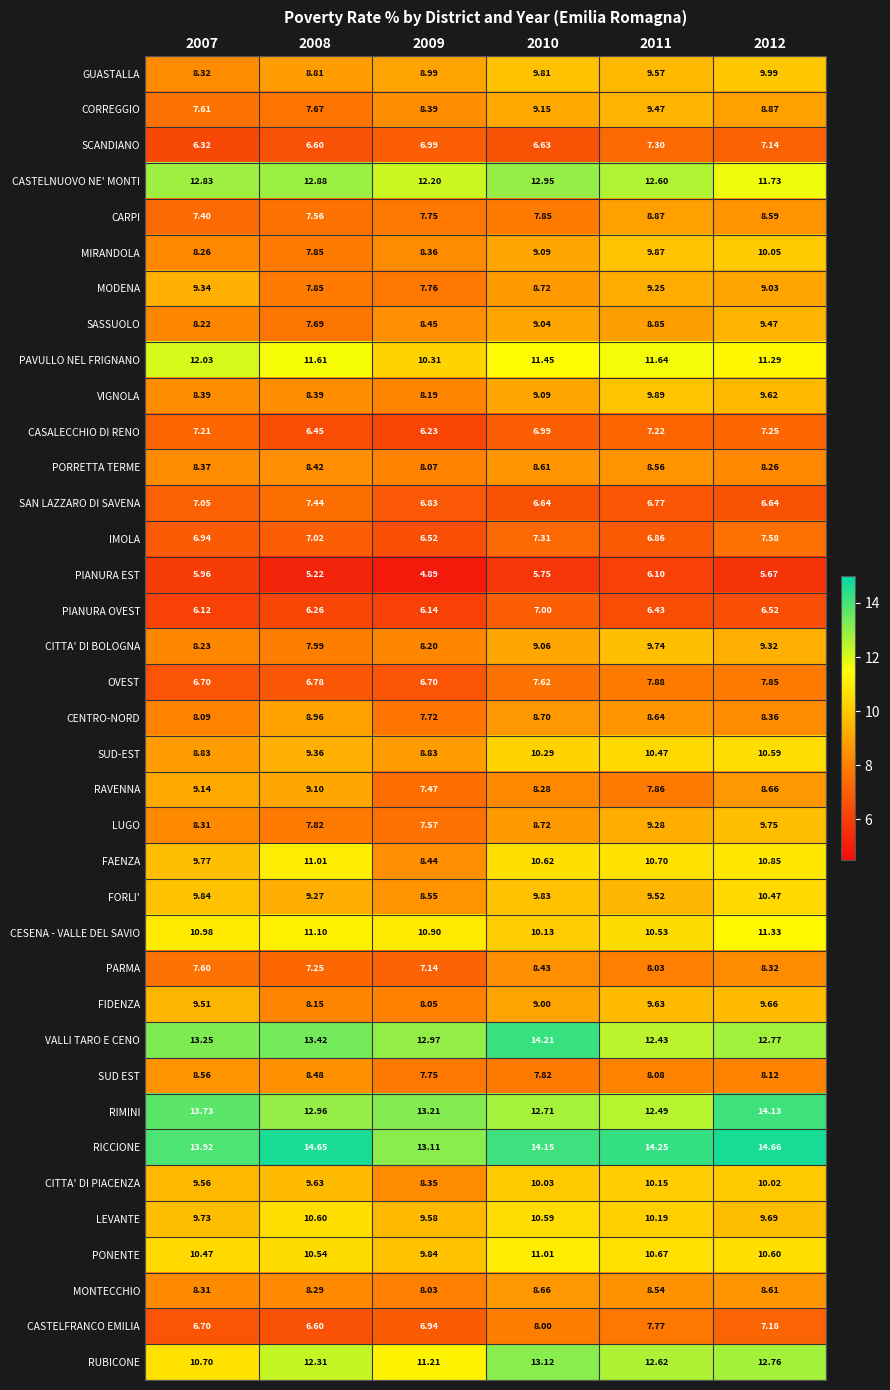

Which series has the largest total across all categories?

RICCIONE